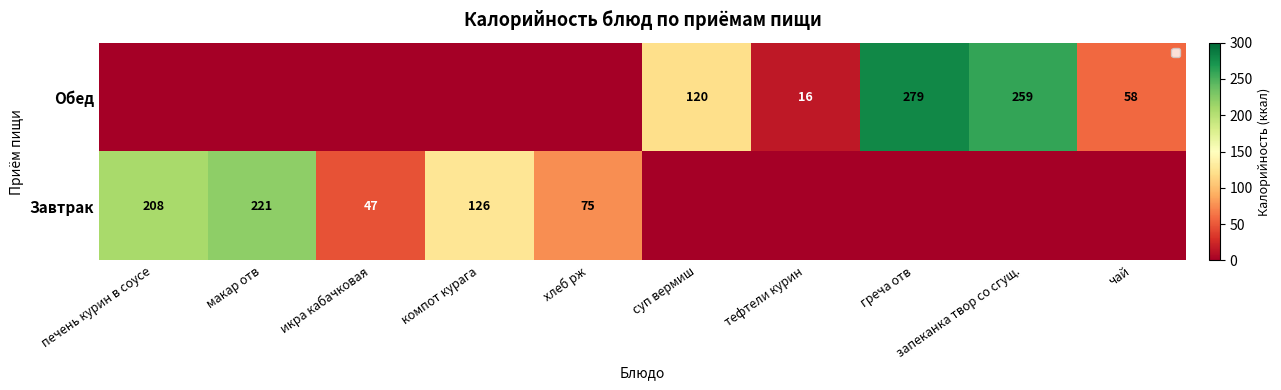

Is the value of Завтрак at макар отв greater than the value of Обед at чай?

Yes